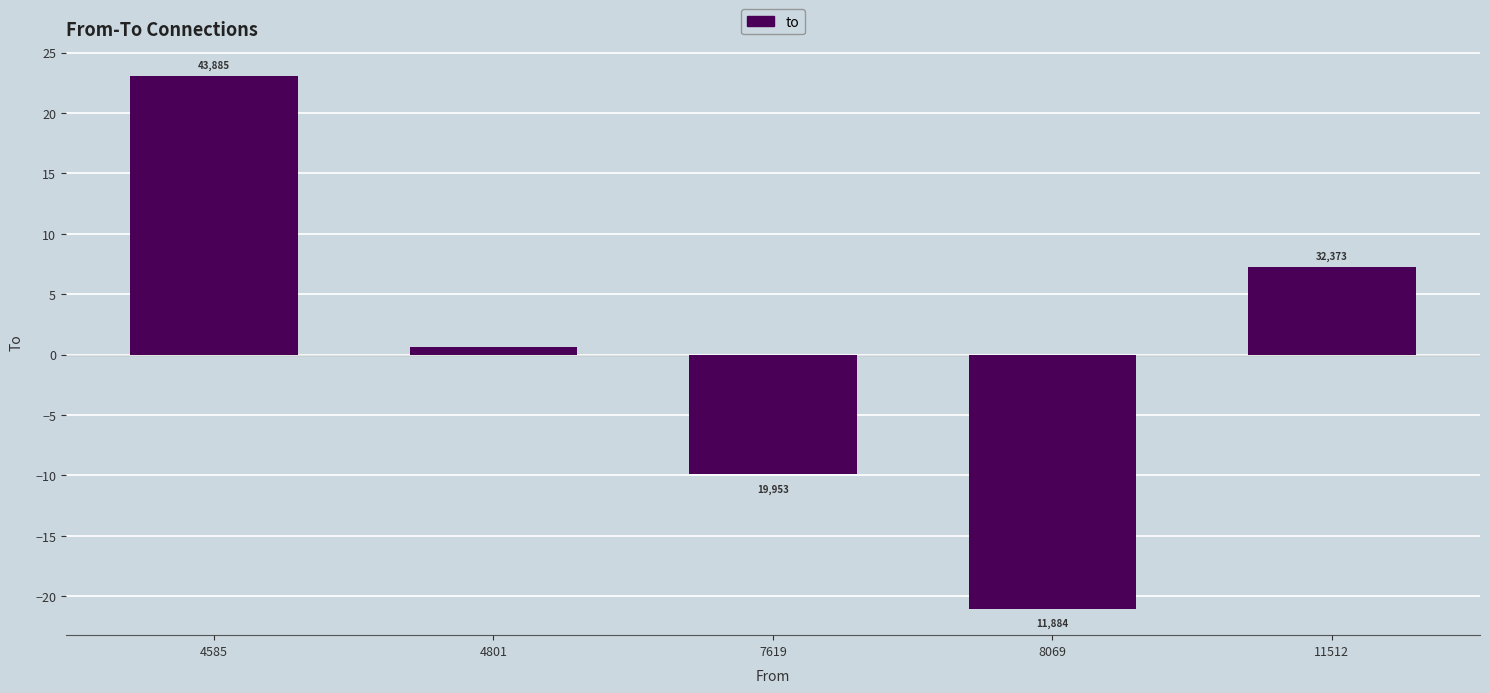

Is it true that the value at 11512 is 9.6?

False